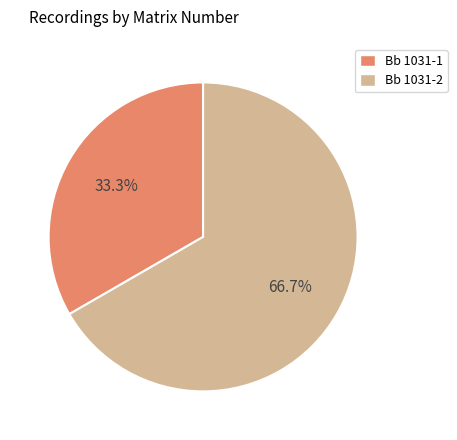

What is the largest slice in the pie chart?

Bb 1031-2